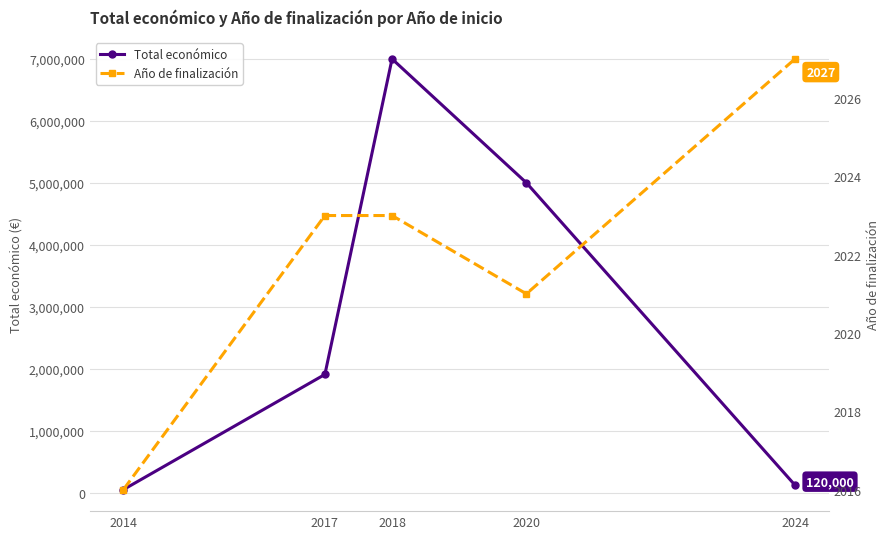

What is the sum of the Año de finalización values at 2017 and 2020?

4044